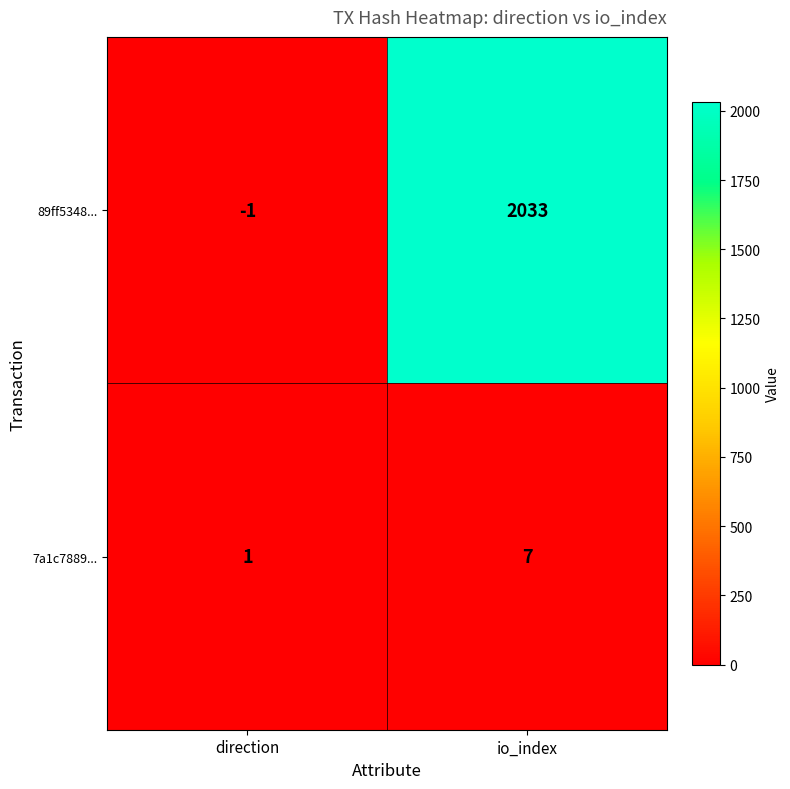

Reading left to right, what are all the values shown in this chart?

89ff5348...: direction=-1	io_index=2033
7a1c7889...: direction=1	io_index=7